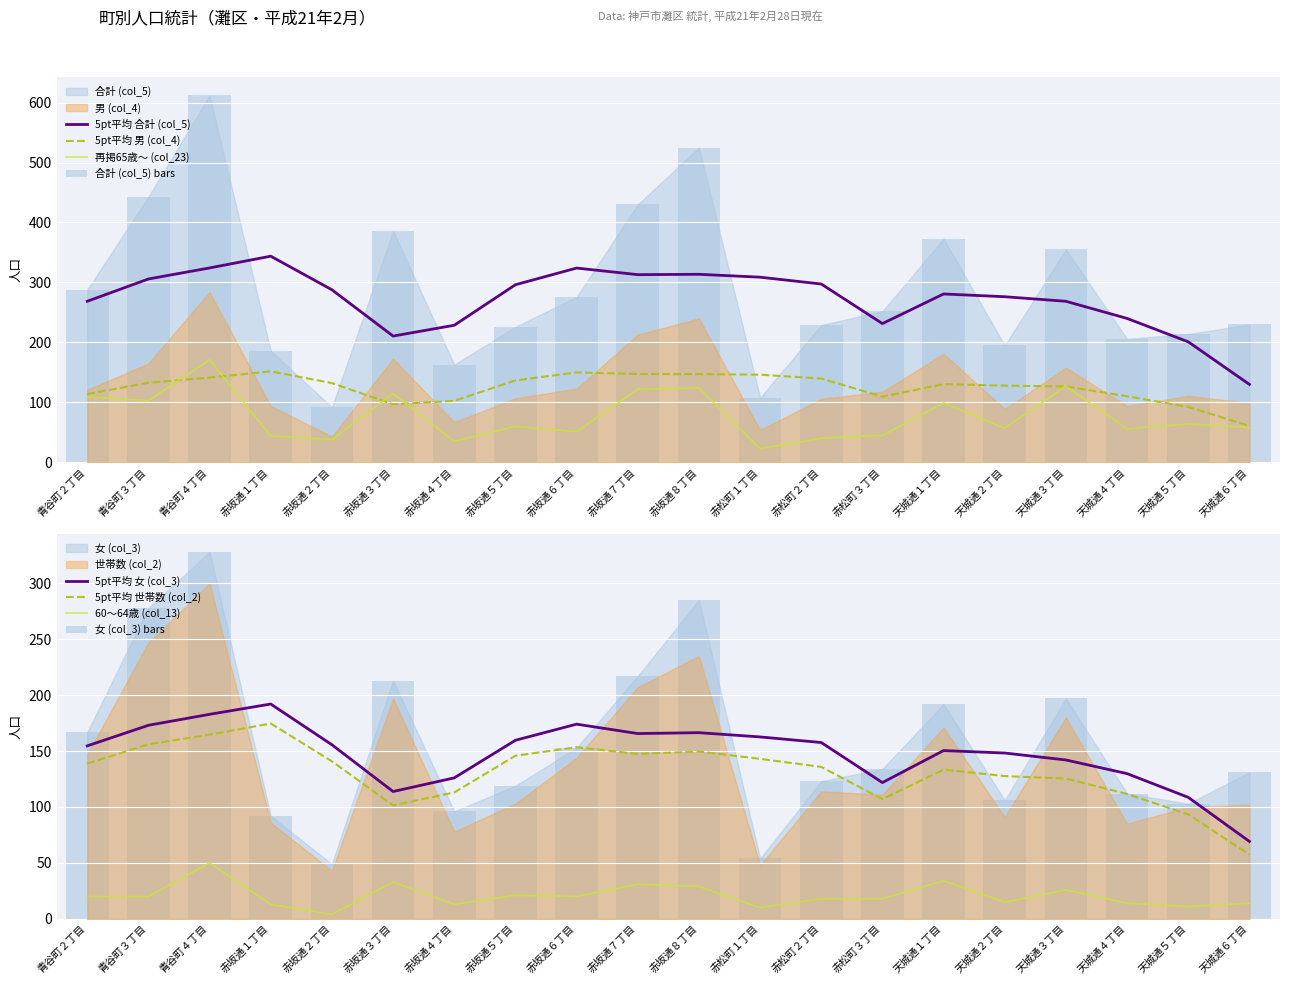

List the labels in order of 再掲65歳～ (col_23) value, largest first.

青谷町４丁目, 天城通３丁目, 赤坂通８丁目, 赤坂通７丁目, 赤坂通３丁目, 青谷町２丁目, 青谷町３丁目, 天城通１丁目, 天城通５丁目, 赤坂通５丁目, 天城通６丁目, 天城通２丁目, 天城通４丁目, 赤坂通６丁目, 赤松町３丁目, 赤坂通１丁目, 赤松町２丁目, 赤坂通２丁目, 赤坂通４丁目, 赤松町１丁目